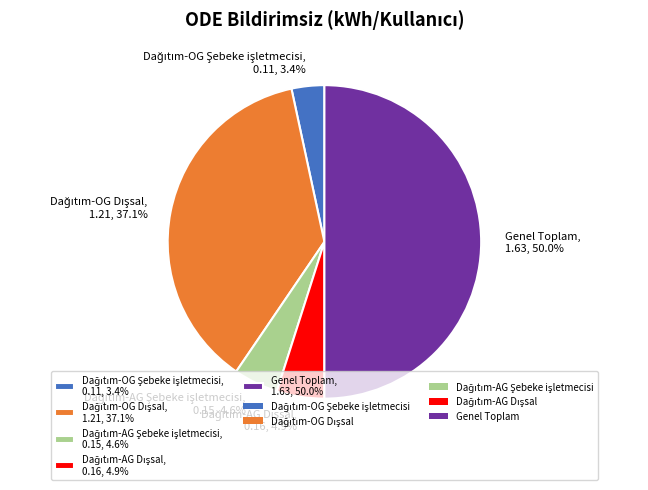

How many segments does this pie chart have?

5